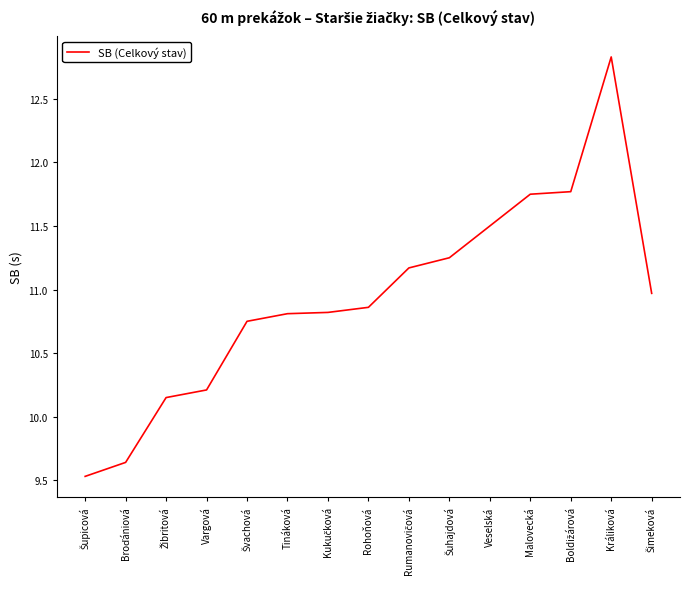

What is the minimum value shown in the chart?

9.5